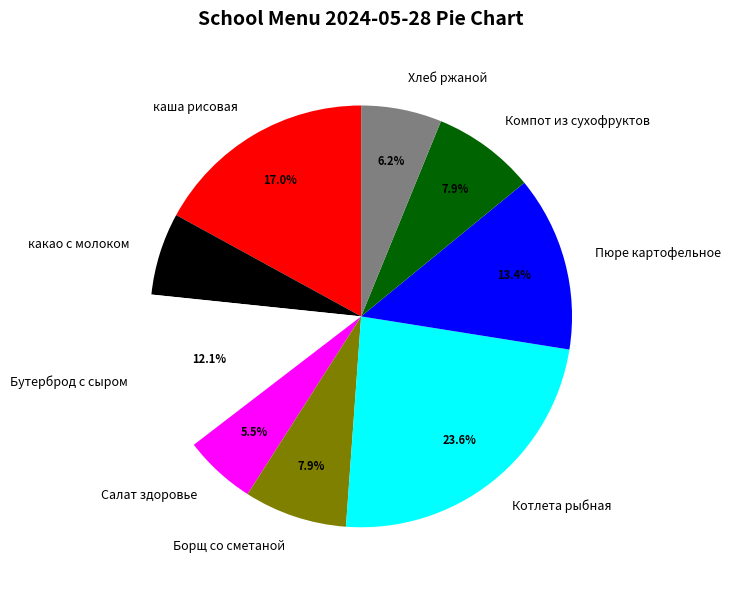

Is it true that Бутерброд с сыром is 12% of the pie?

True